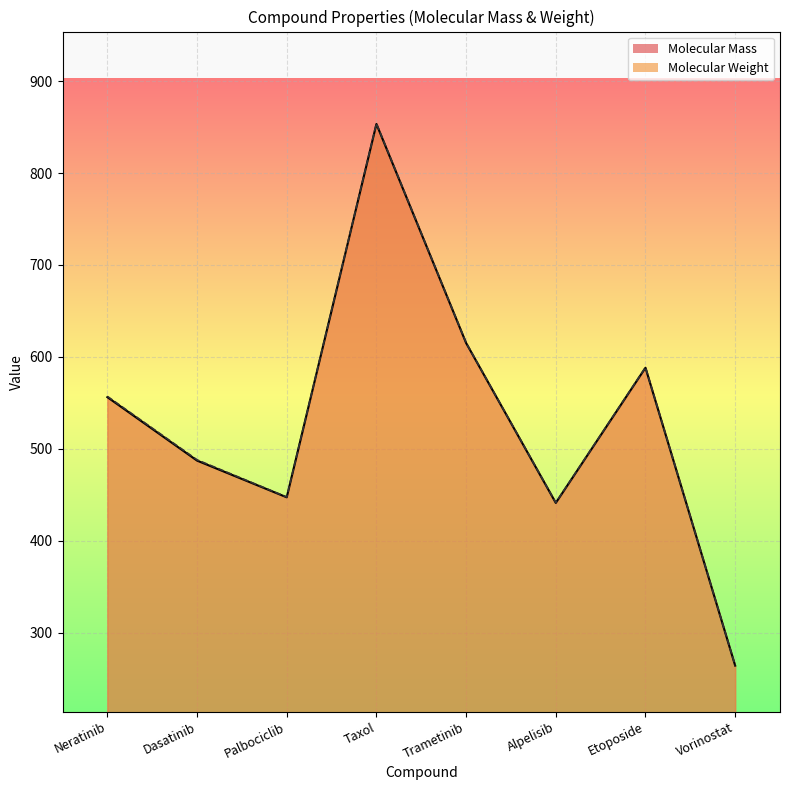

What is the label of the 5th point from the left?

Trametinib